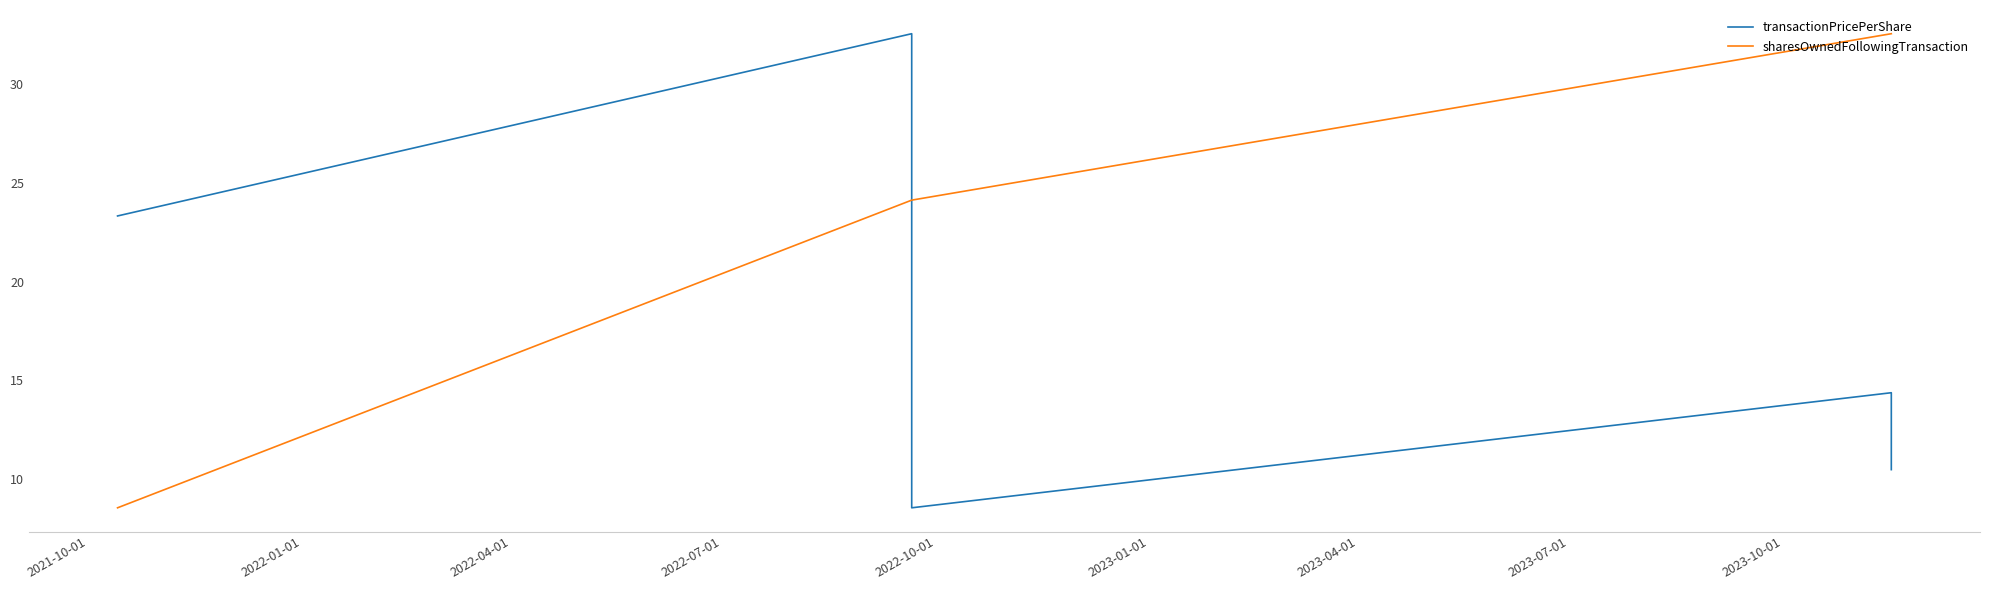

Between 2022-04-01 and 2022-10-01, which series saw the biggest shift?

sharesOwnedFollowingTransaction